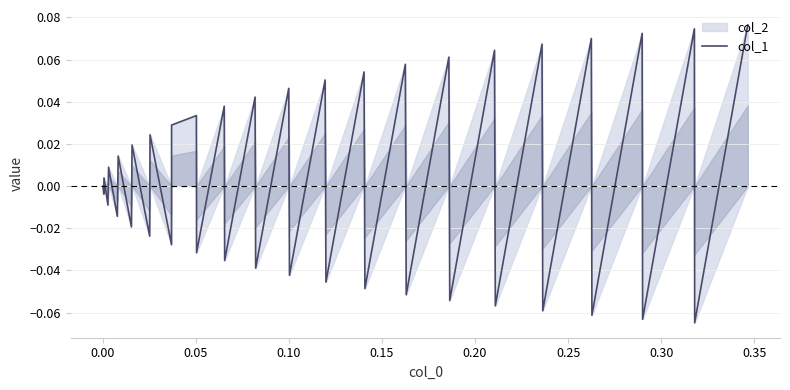

How many positive values are there?

20